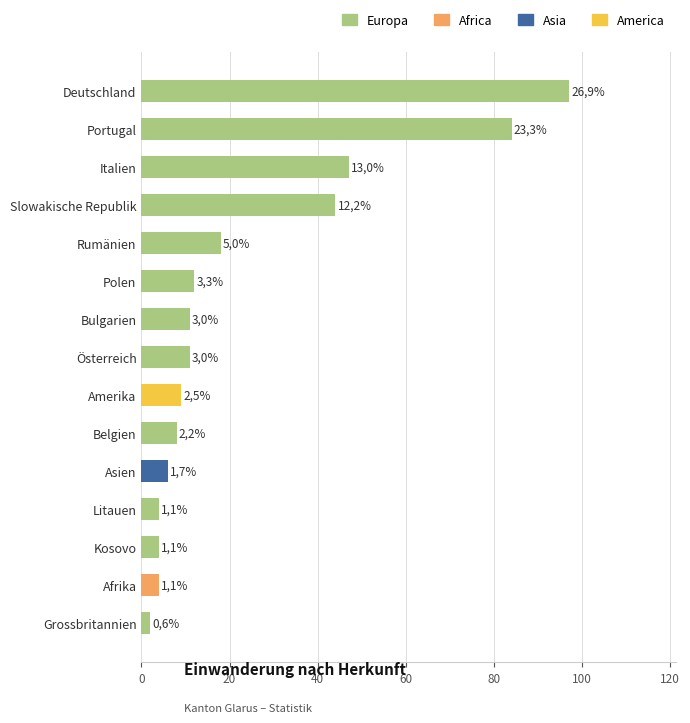

How many bars are there in total?

15